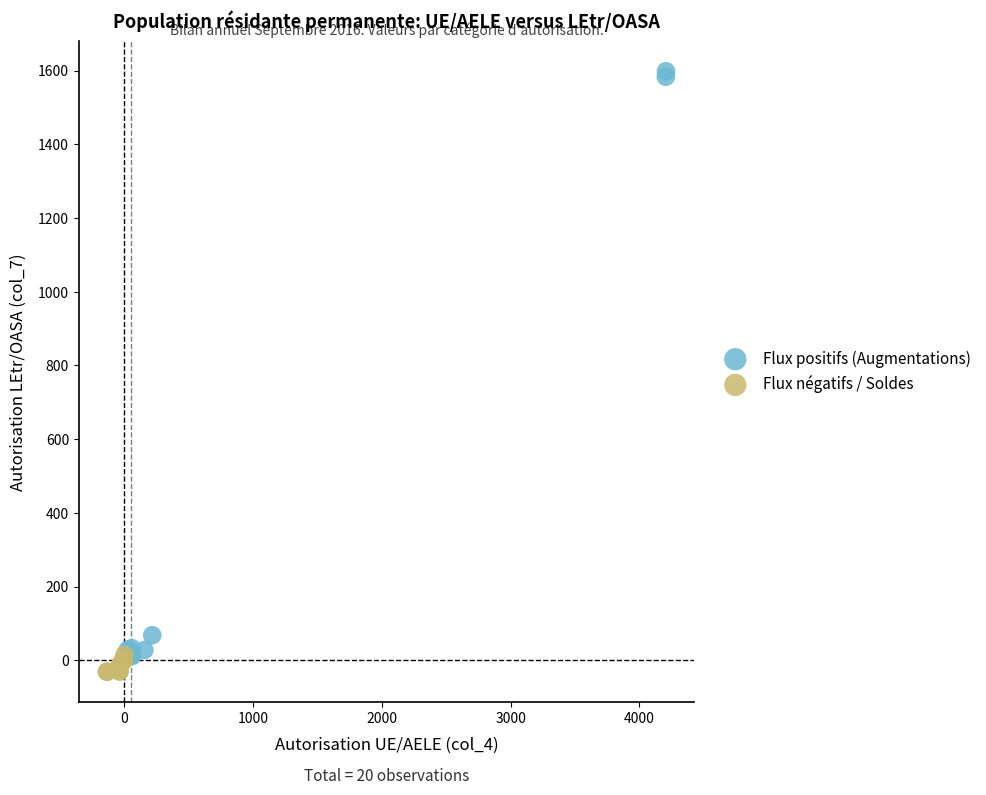

Which series has the widest spread of Y values?

Flux positifs (Augmentations)